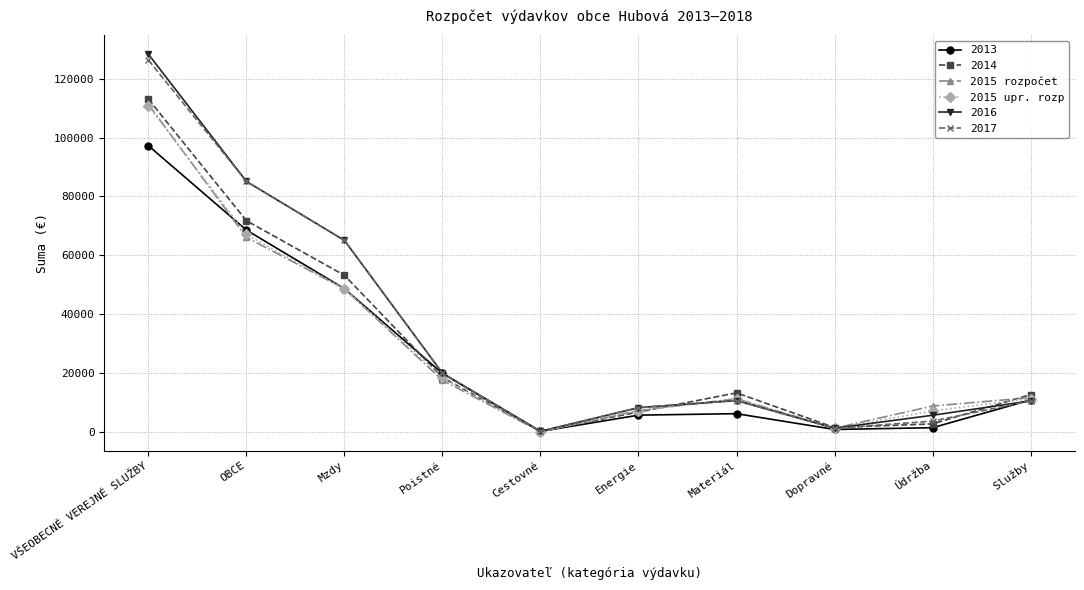

The value of 2015 rozpočet at Služby is 11600. True or false?

True